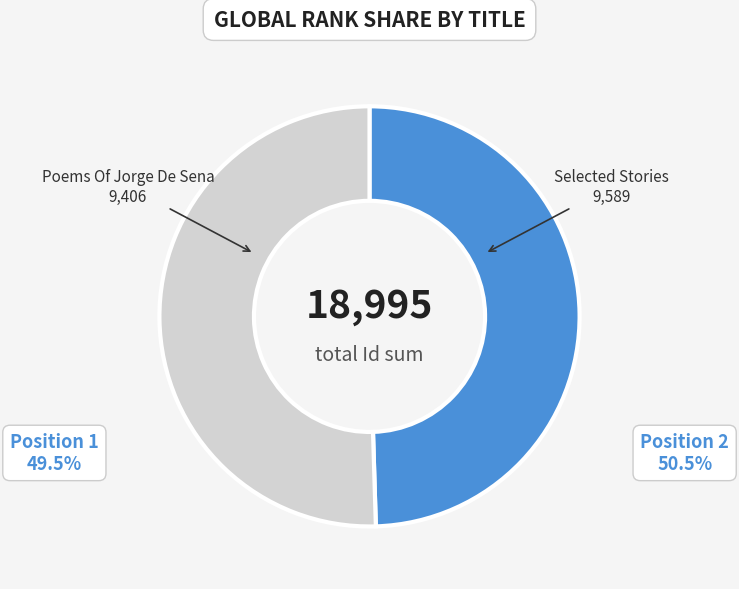

Is it true that Selected Stories is 50% of the pie?

True